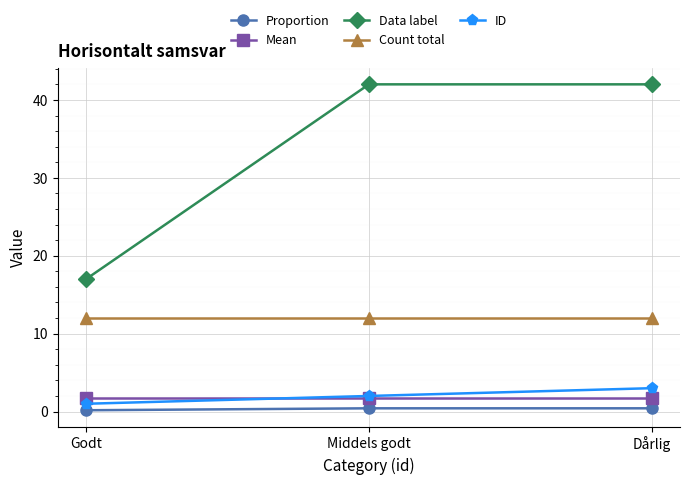

What is the label of the 3rd point from the right?

Godt